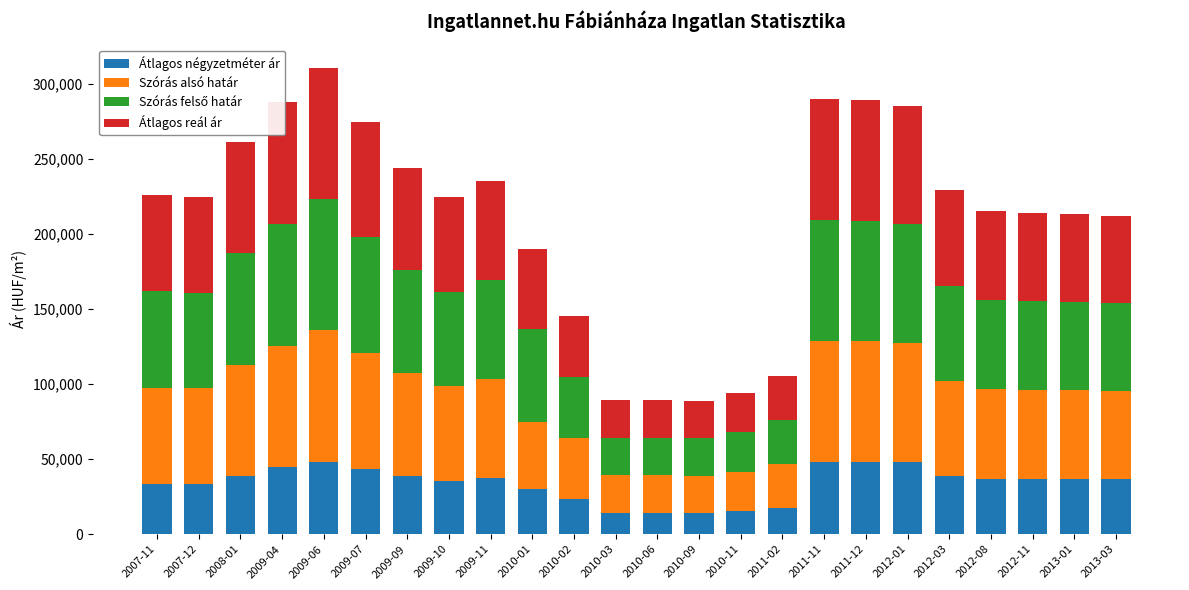

What is the sum of all Átlagos négyzetméter ár values?

814129